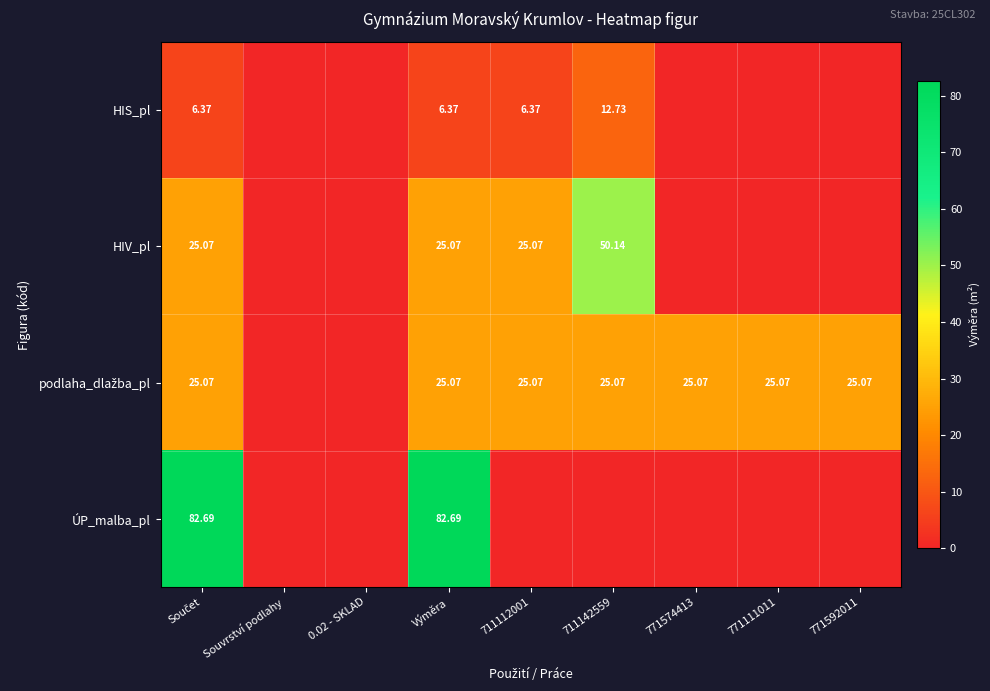

Rank the categories by podlaha_dlažba_pl value from lowest to highest.

Souvrství podlahy, 0.02 - SKLAD, Součet, Výměra, 711112001, 711142559, 771574413, 771111011, 771592011